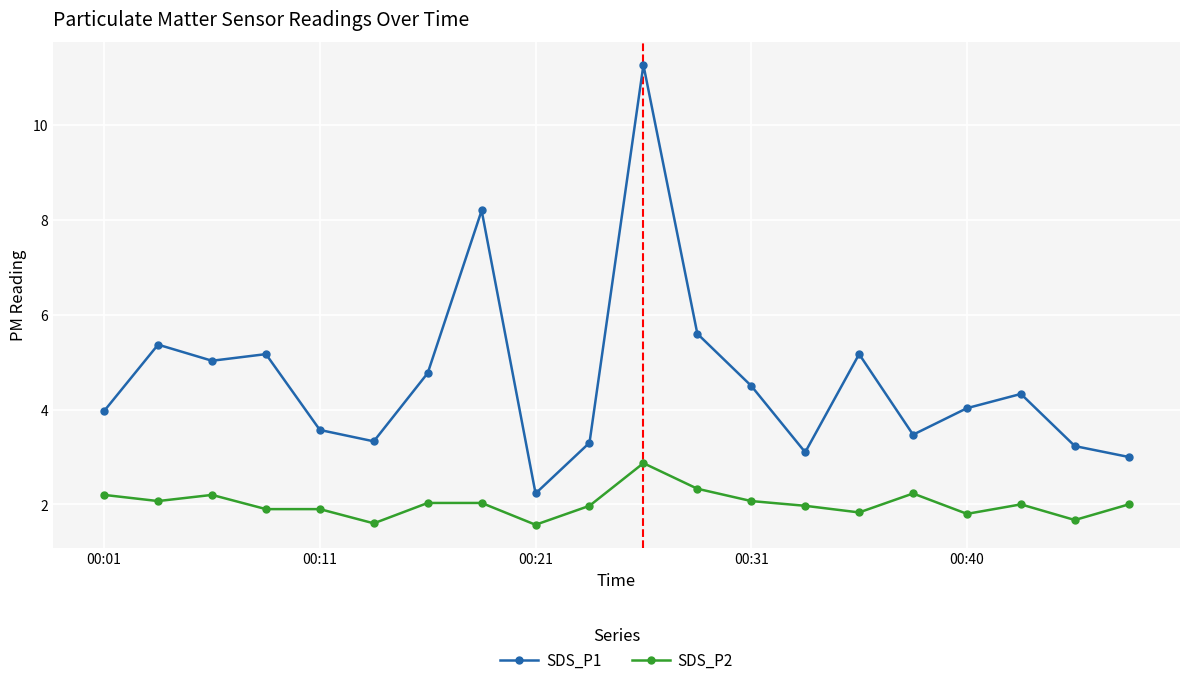

How many interior local valleys does the SDS_P1 series have?

5